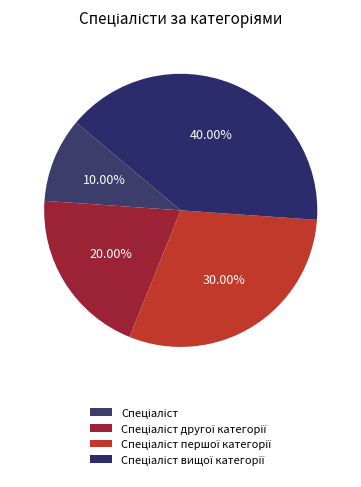

Is the sum of Спеціаліст and Спеціаліст першої категорії greater than half?

No